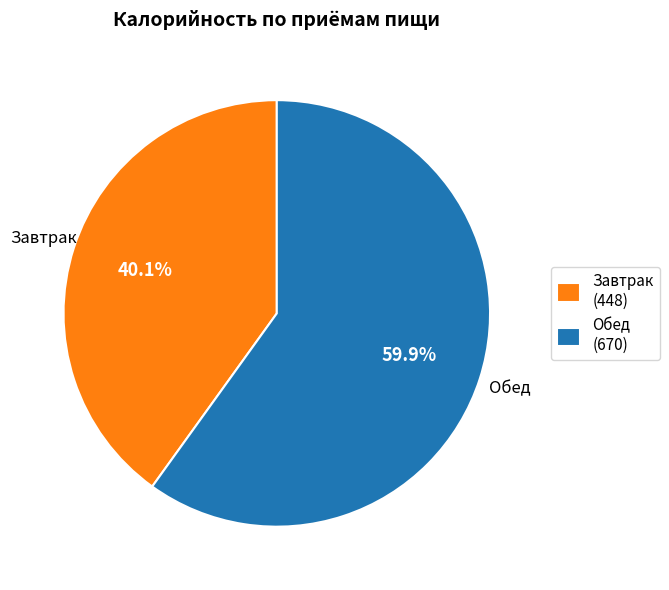

To the nearest percent, what is the difference between the Обед and Завтрак slice percentages?

20%